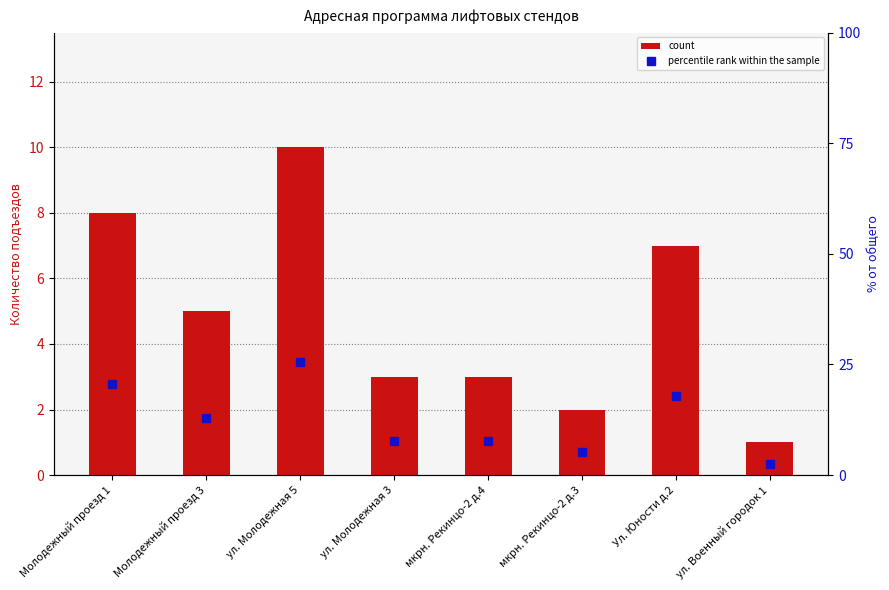

Which series changed the most between Молодежный проезд 1 and Молодежный проезд 3?

percentile rank within the sample